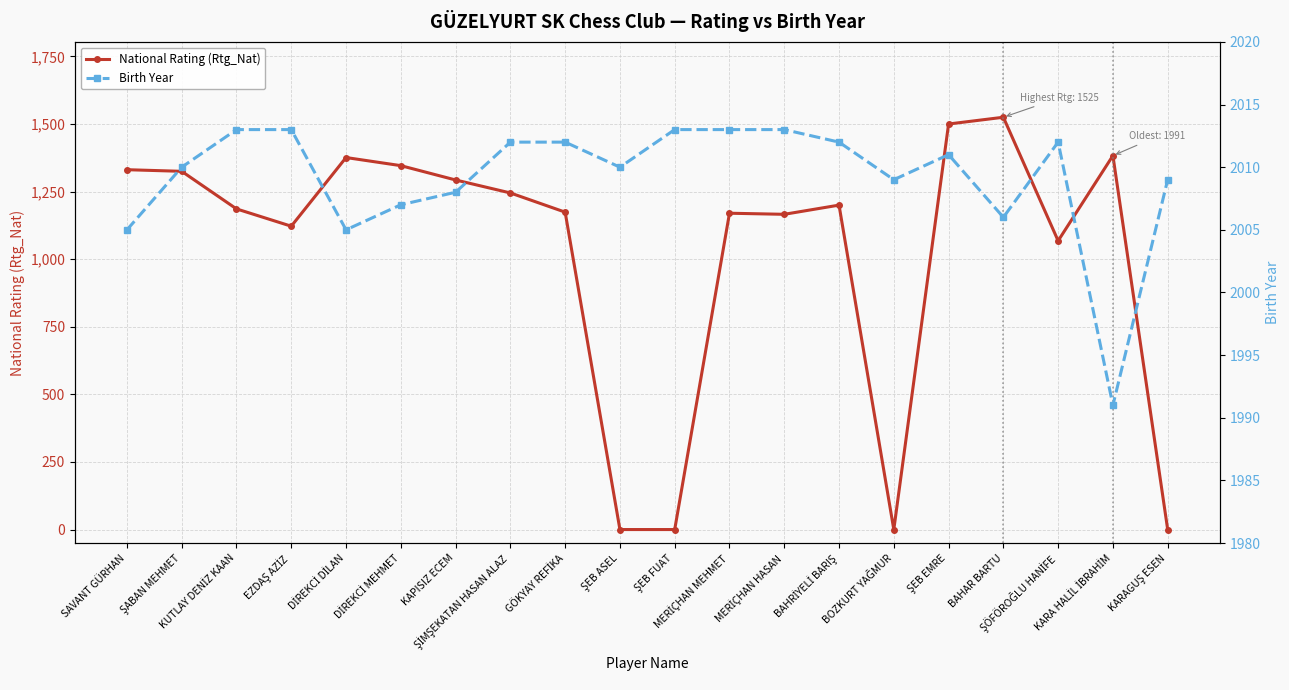

At which category is the sum across all series the highest?

BAHAR BARTU